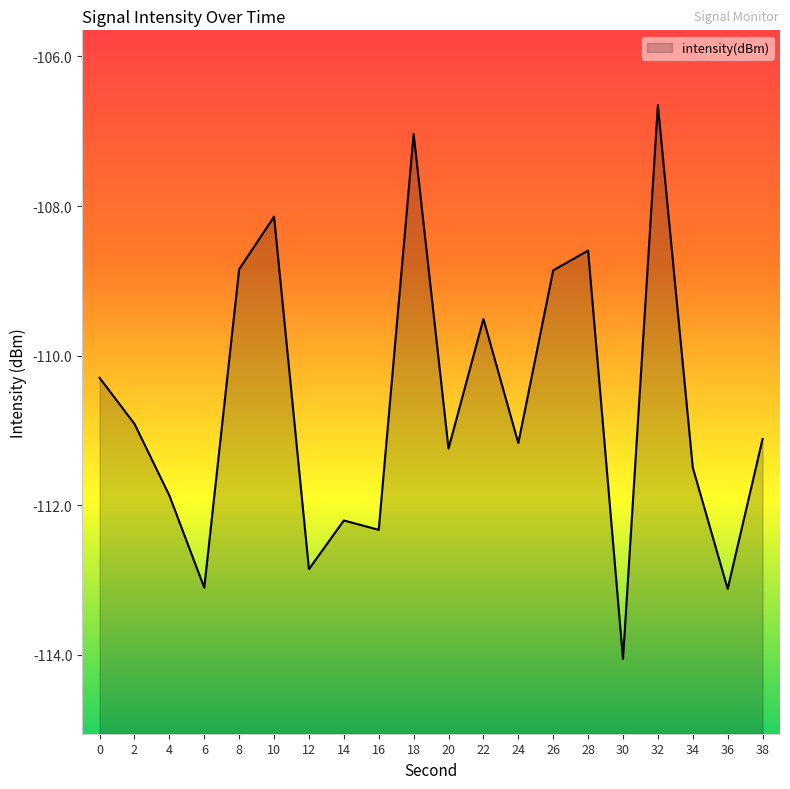

What is the sum of the values at 20 and 32?

-217.9